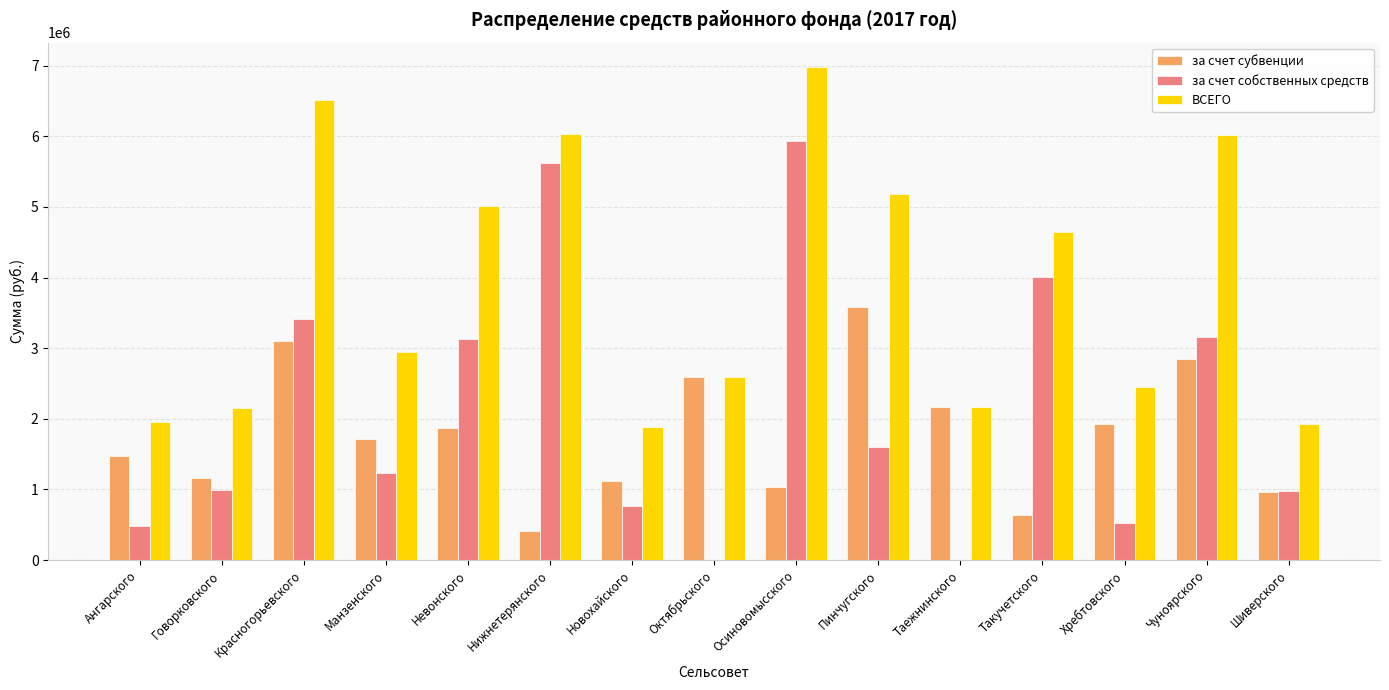

How many distinct data groups are displayed?

3